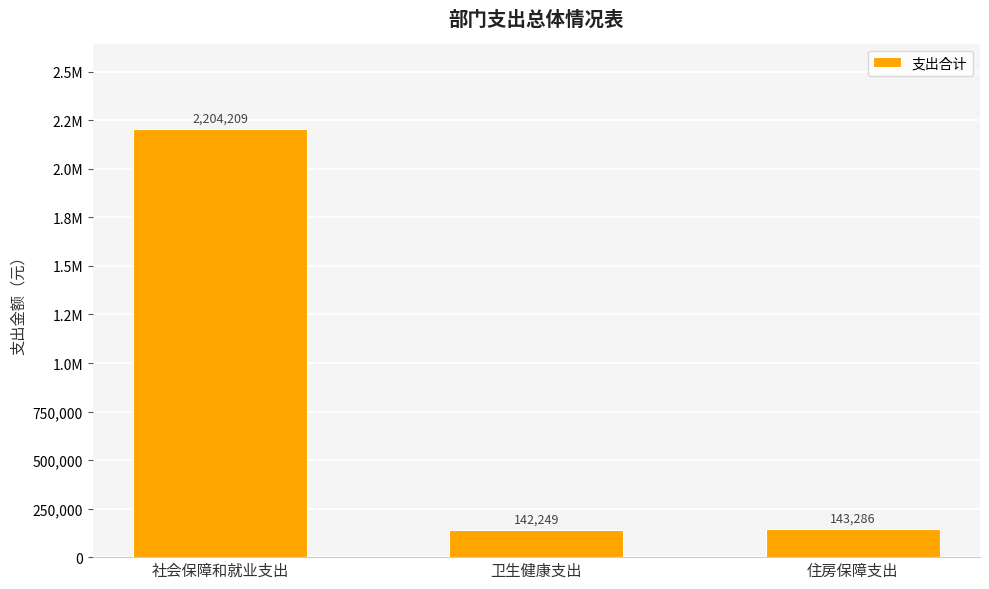

What is the difference between the values at 社会保障和就业支出 and 住房保障支出?

2060922.8